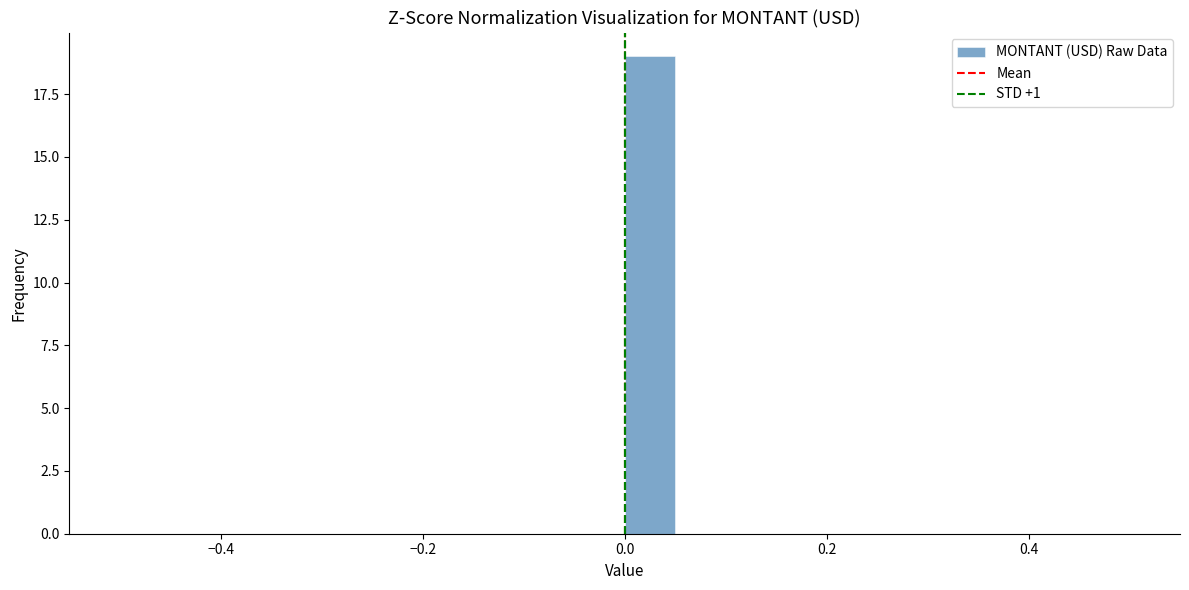

Read against the x-axis, roughly where is the centre of the tallest bar?

0.02